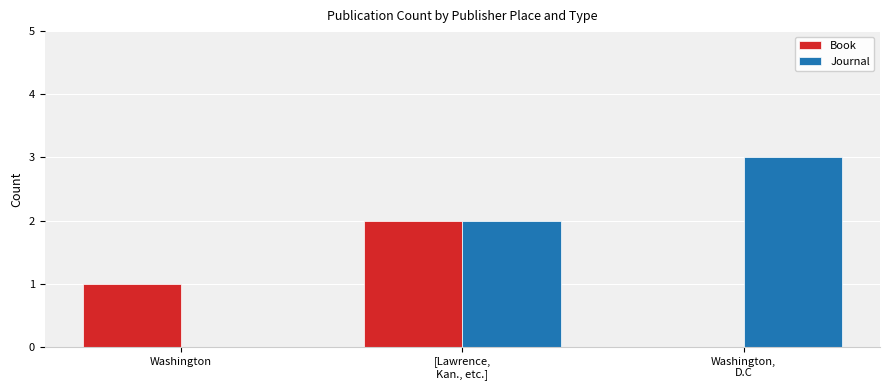

What is the sum of all Book values?

3